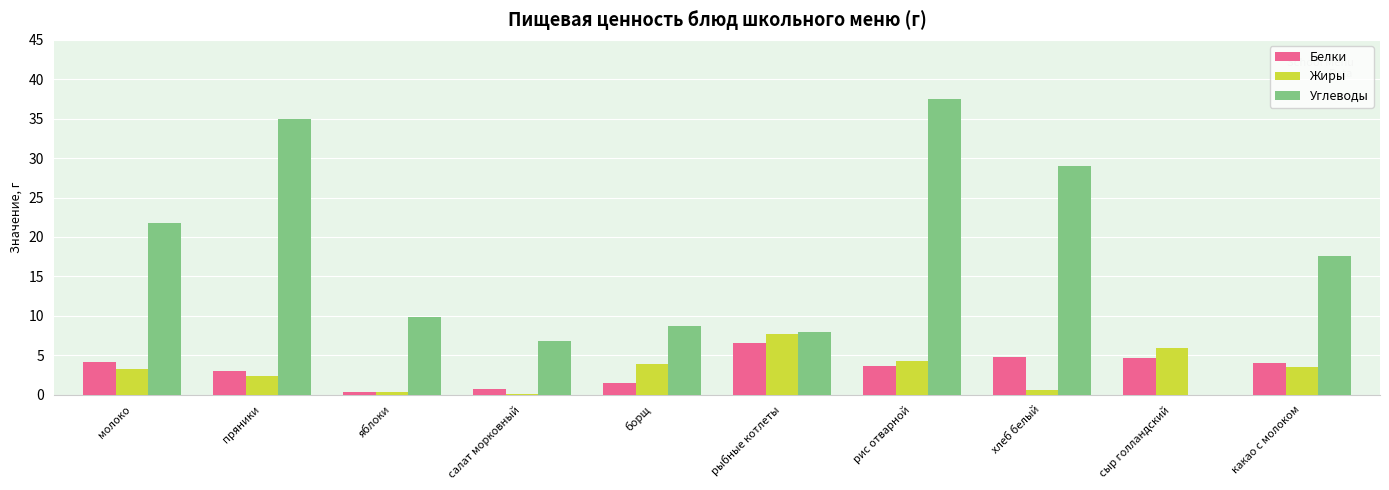

What is the sum of all Жиры values?

32.0